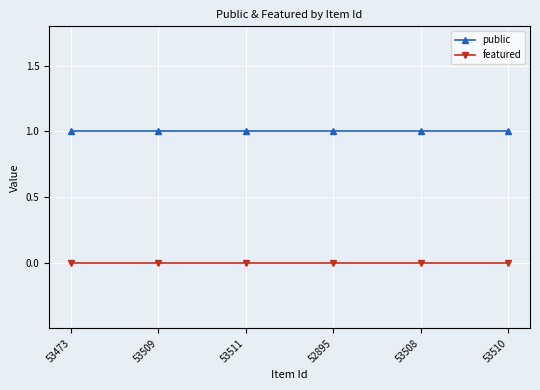

List the series in order of their overall mean, highest first.

public, featured